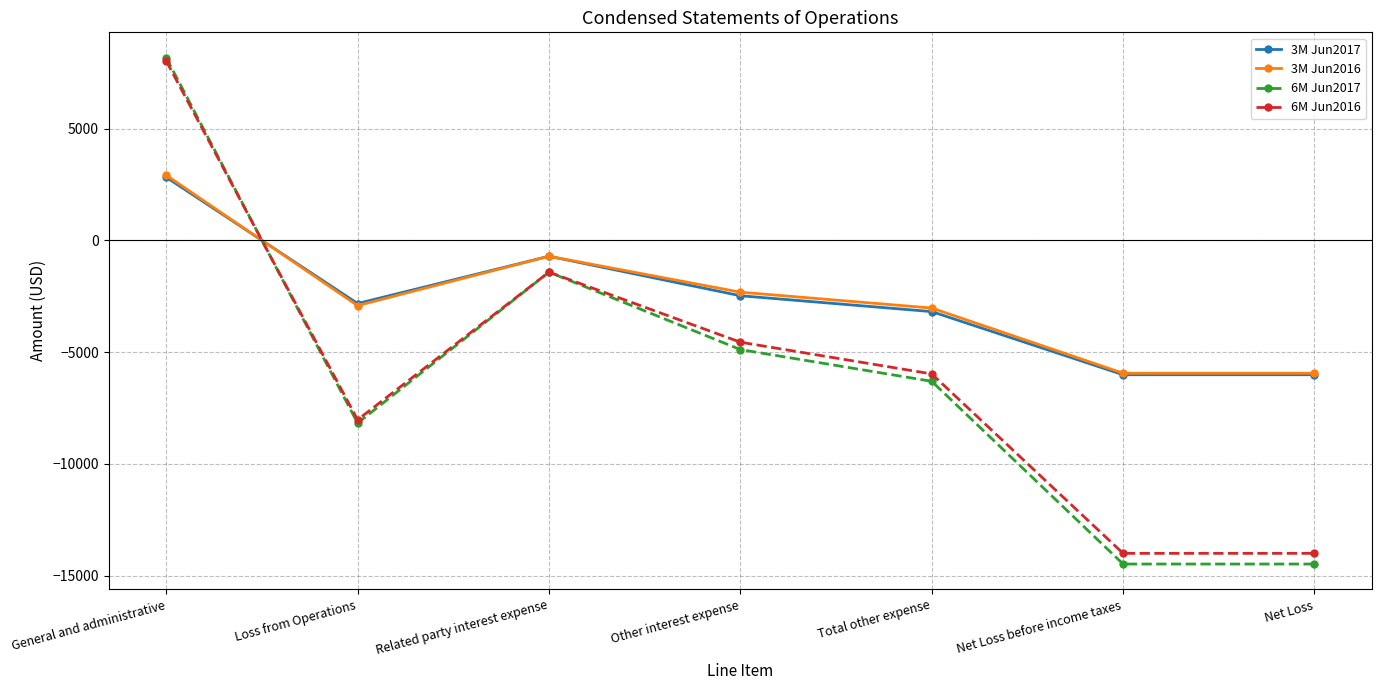

At which category is the sum across all series the highest?

General and administrative